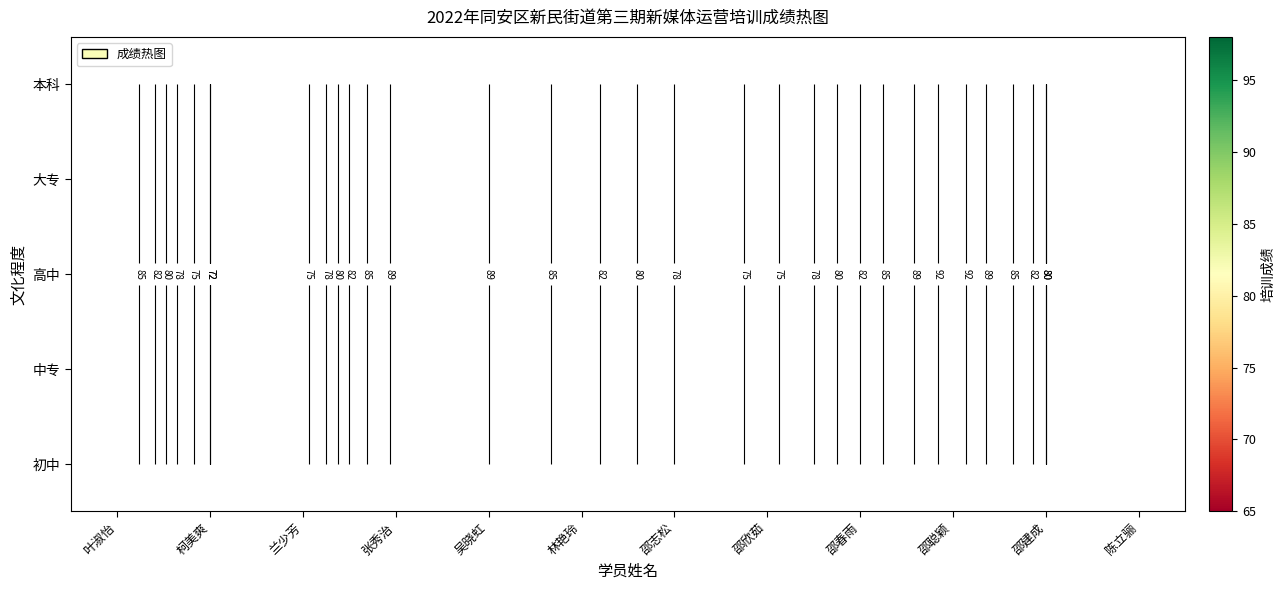

Count the number of data series in this chart.

5